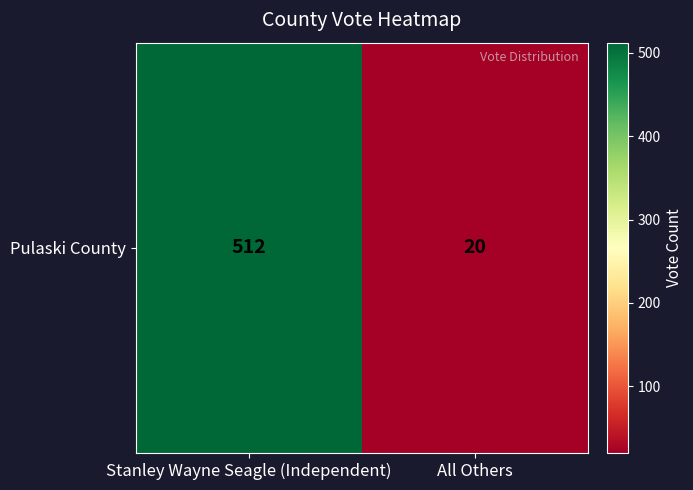

List the labels in order of value, smallest first.

All Others, Stanley Wayne Seagle (Independent)